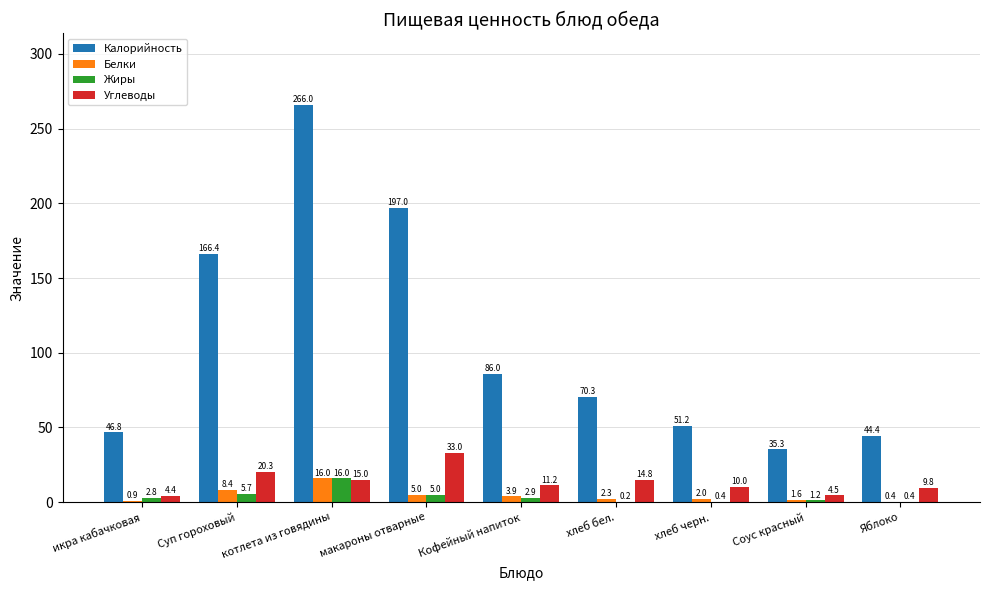

What is the total value across all series at Кофейный напиток?

104.0